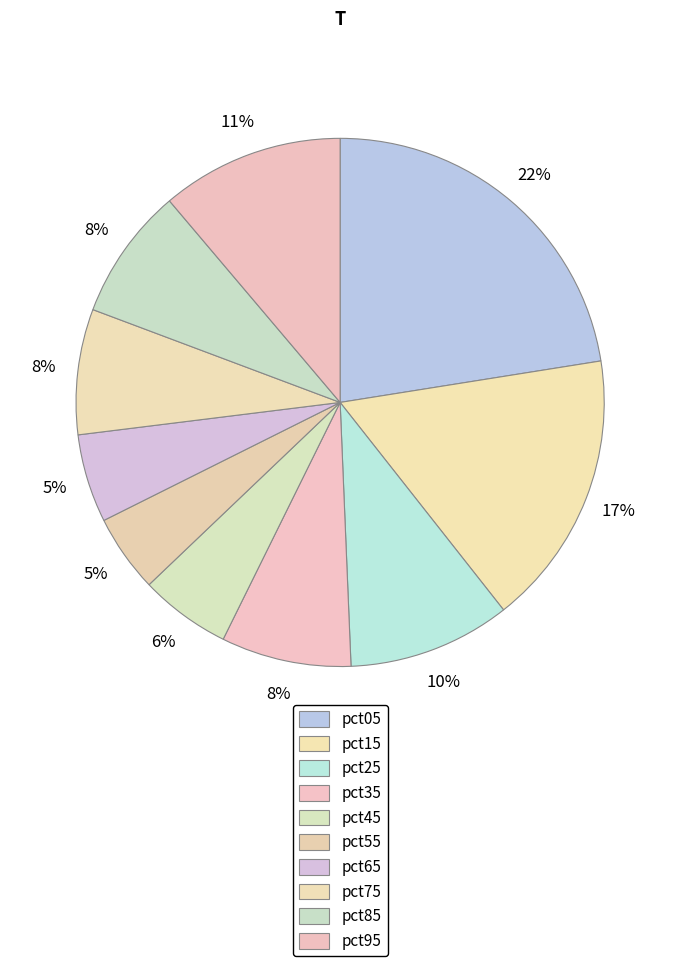

Count the number of slices in the pie.

10